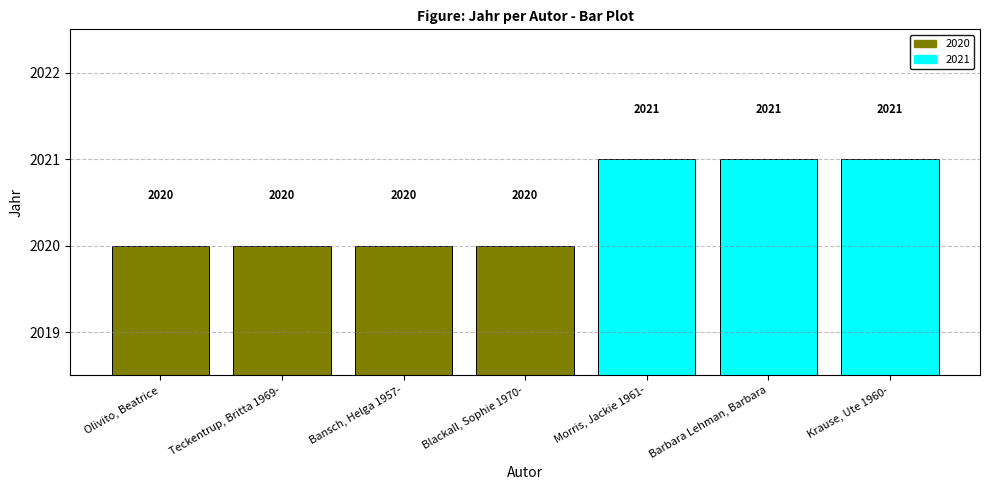

What is the maximum value shown in the chart?

2021